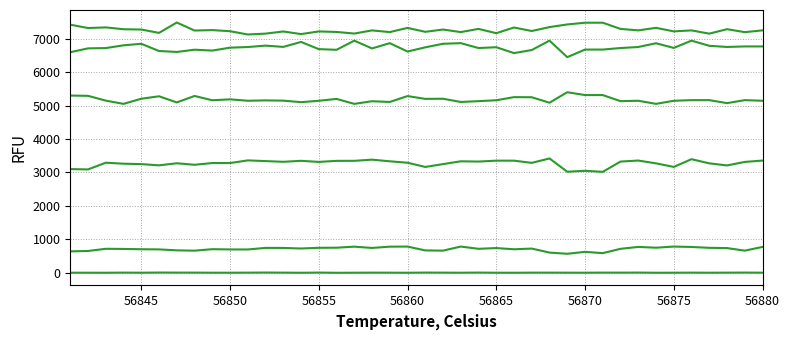

How many lines are shown in the chart?

6